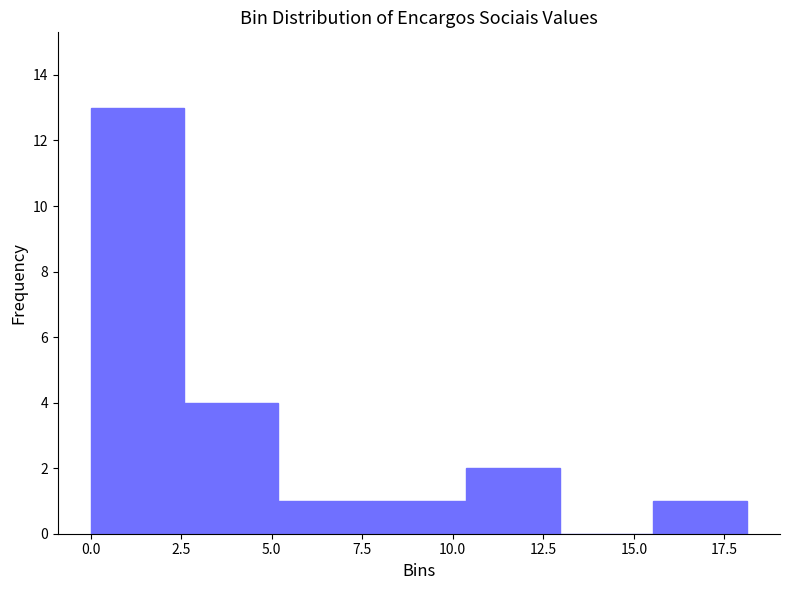

Reading left to right, transcribe this chart: for each bar, give the range it covers on the x-axis and its height. Neither the bar edges nor the heights are printed on the chart, so give them approximately, as read against the axes.

0.0 to 2.5: 13
2.5 to 5.0: 4
5.0 to 8.0: 1
8.0 to 10.5: 1
10.5 to 13.0: 2
13.0 to 15.5: 0
15.5 to 18.0: 1